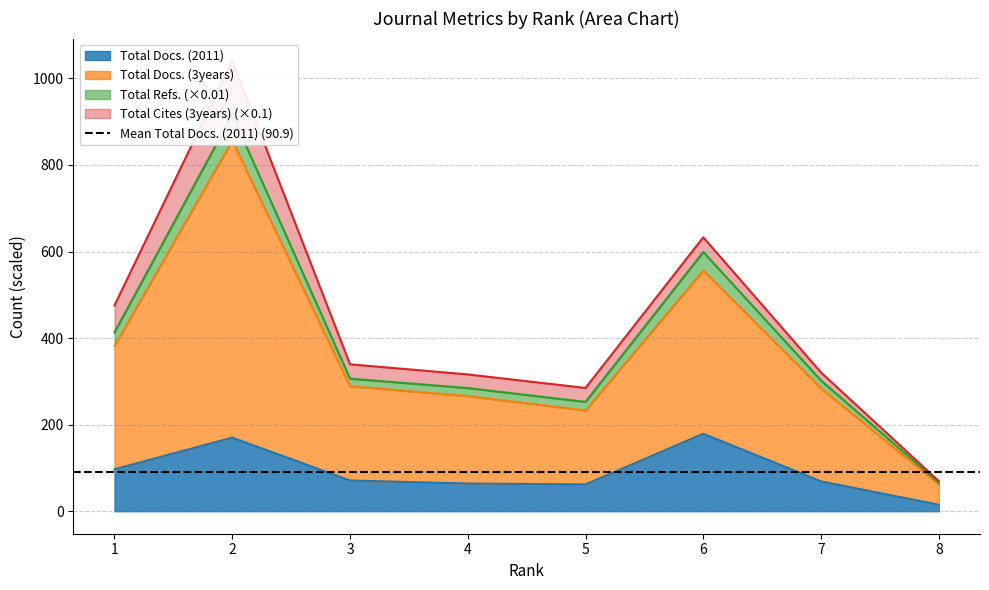

True or false: Total Docs. (3years) and Total Docs. (2011) intersect in this chart.

False